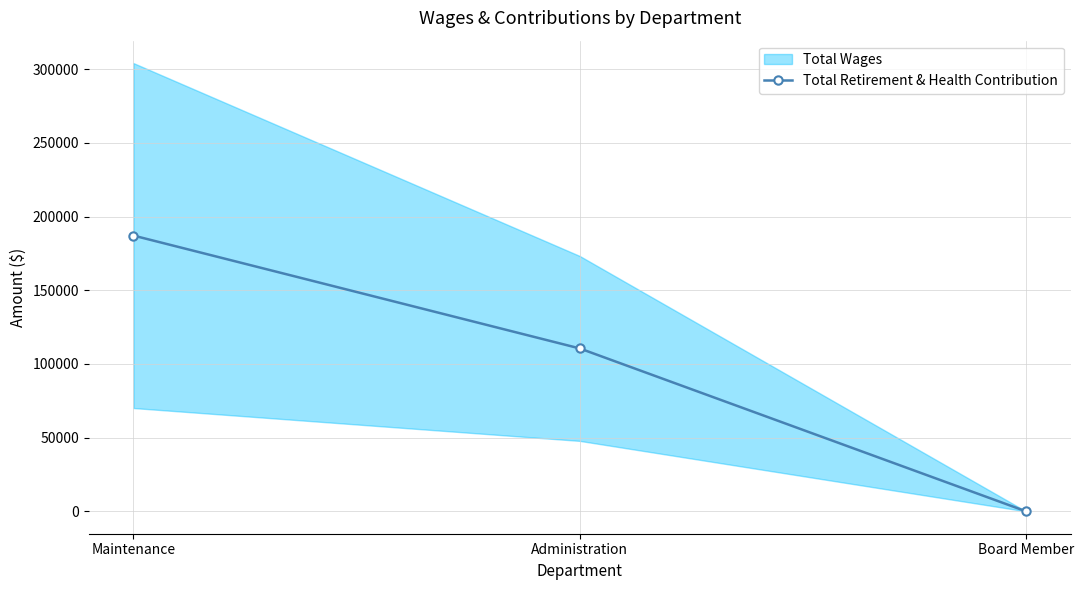

What is the average value?

99223.5